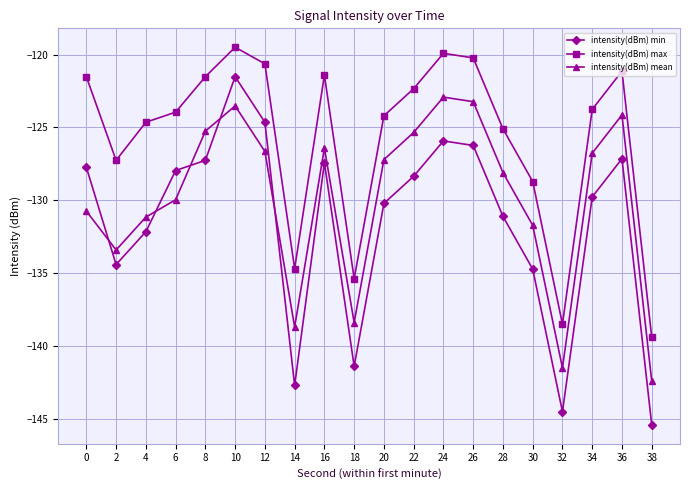

Between 10 and 22, which series saw the biggest shift?

intensity(dBm) min